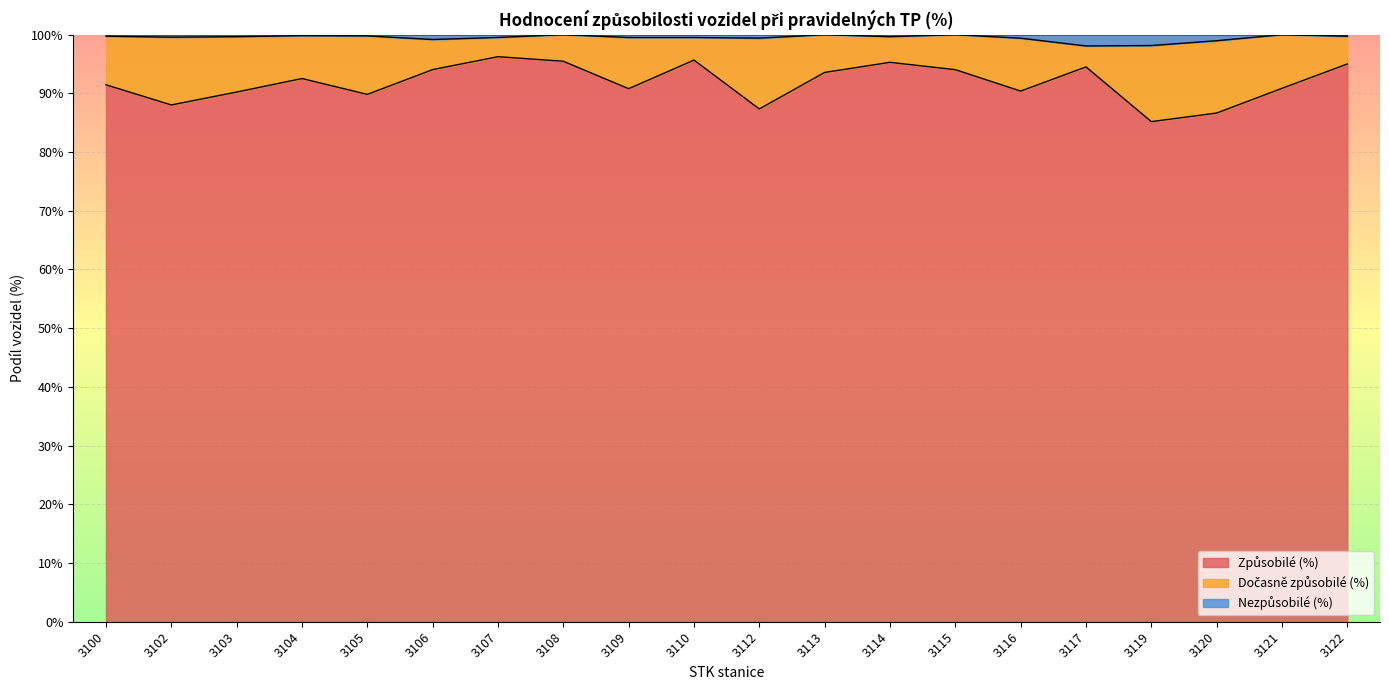

True or false: Nezpůsobilé (%) has a value of 164.9 at 3106.

False